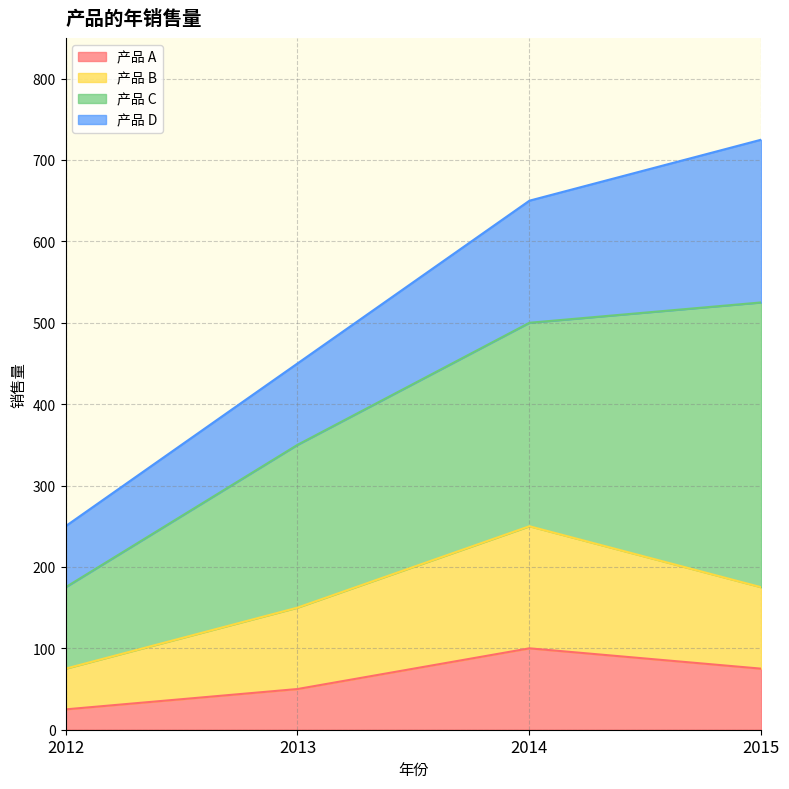

Does the chart have visible grid lines?

Yes